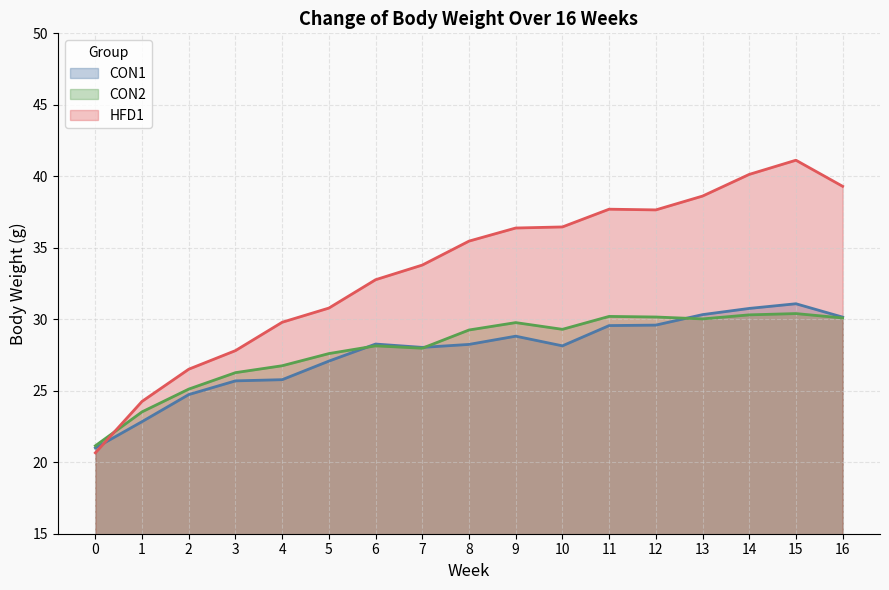

Where do HFD1 and CON2 first cross each other?

0 and 1